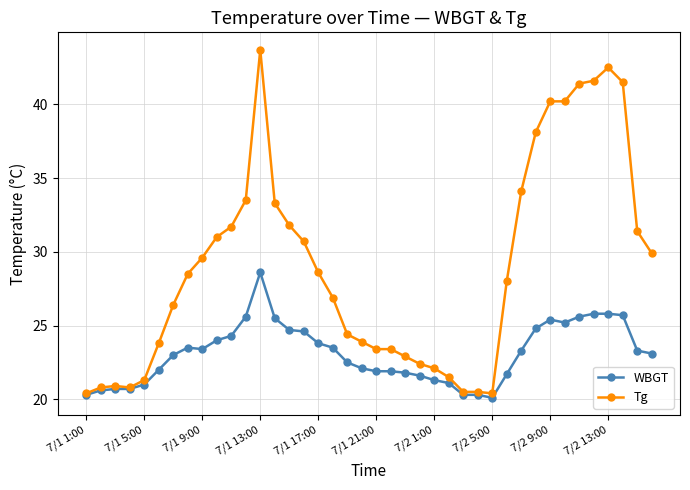

What is the value of the WBGT point at the 33rd from the left?

25.4